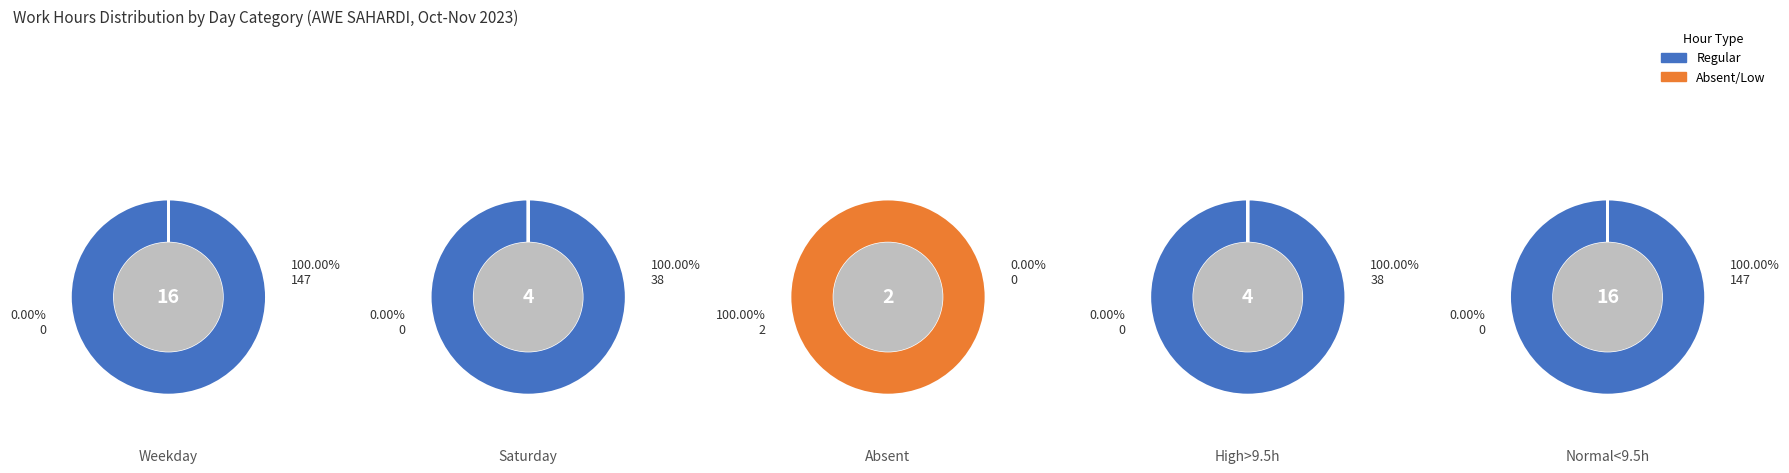

Which series has the widest spread of values?

Regular Hours